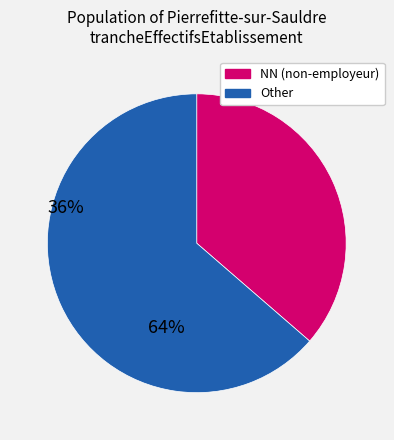

Is there a majority slice in this chart?

Yes